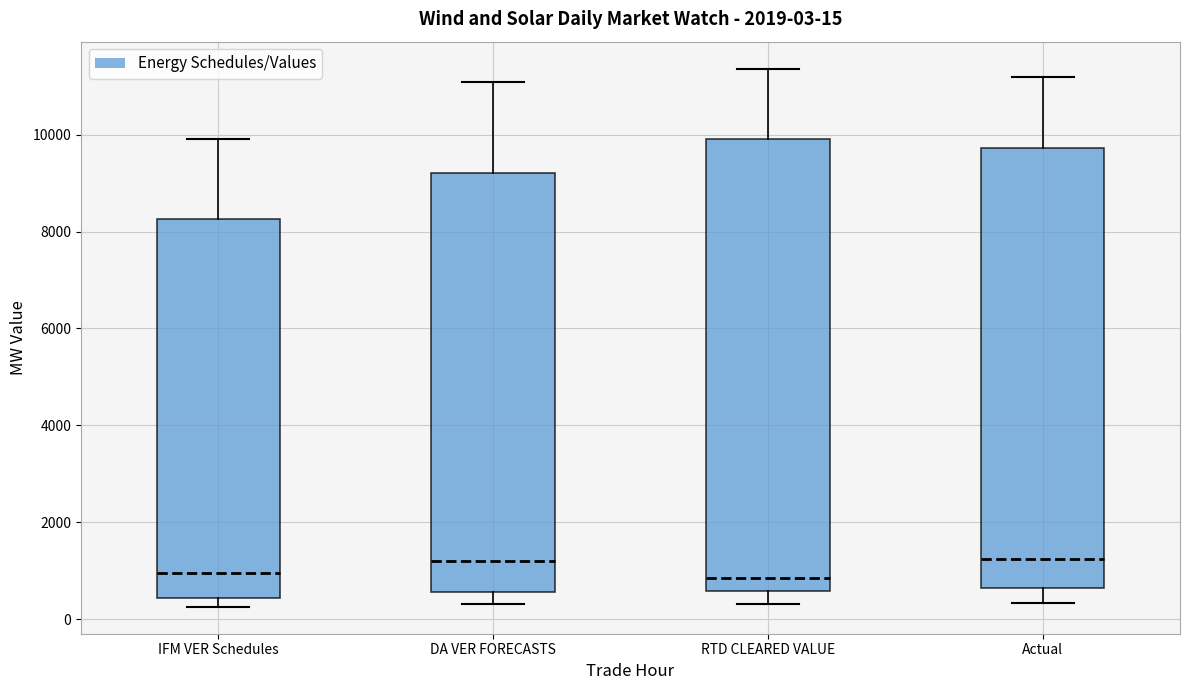

Which box is the tallest, from its lower edge to its upper edge?

RTD CLEARED VALUE